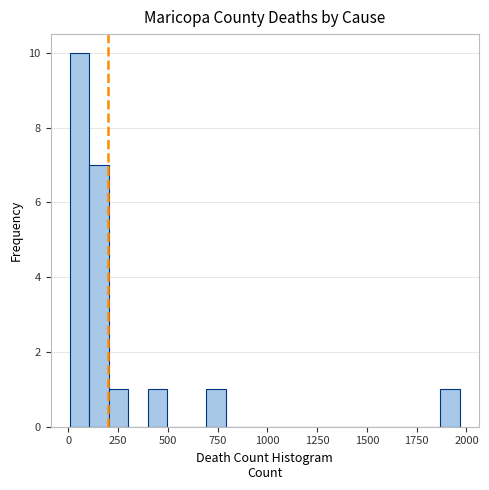

Around what value on the x-axis is the tallest bar? Give the approximate position of its centre, as read against the axis.

50